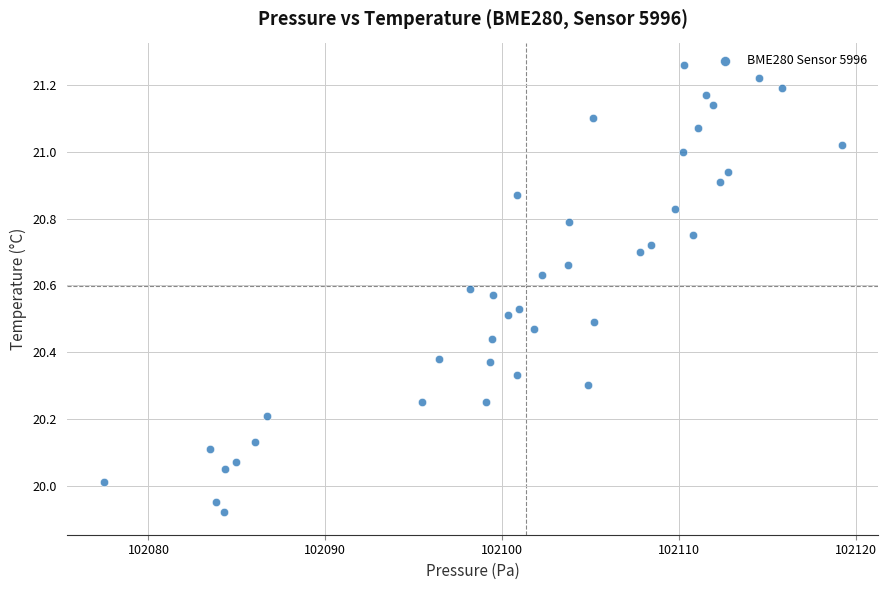

What is the range of X values (max minus min)?

41.7